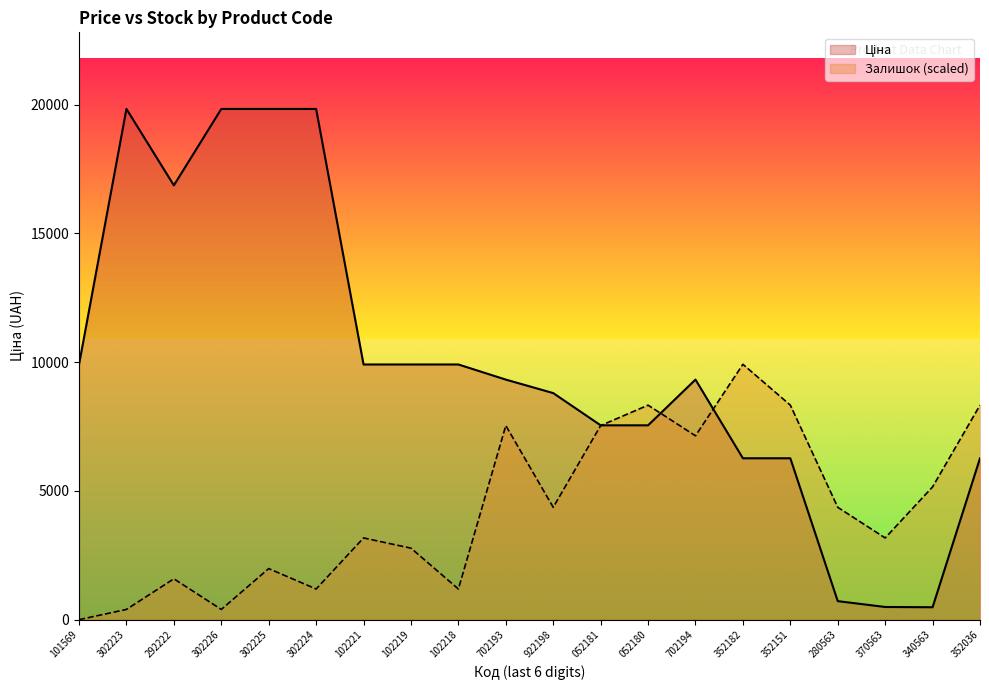

What is the maximum value shown in the chart?

19831.1